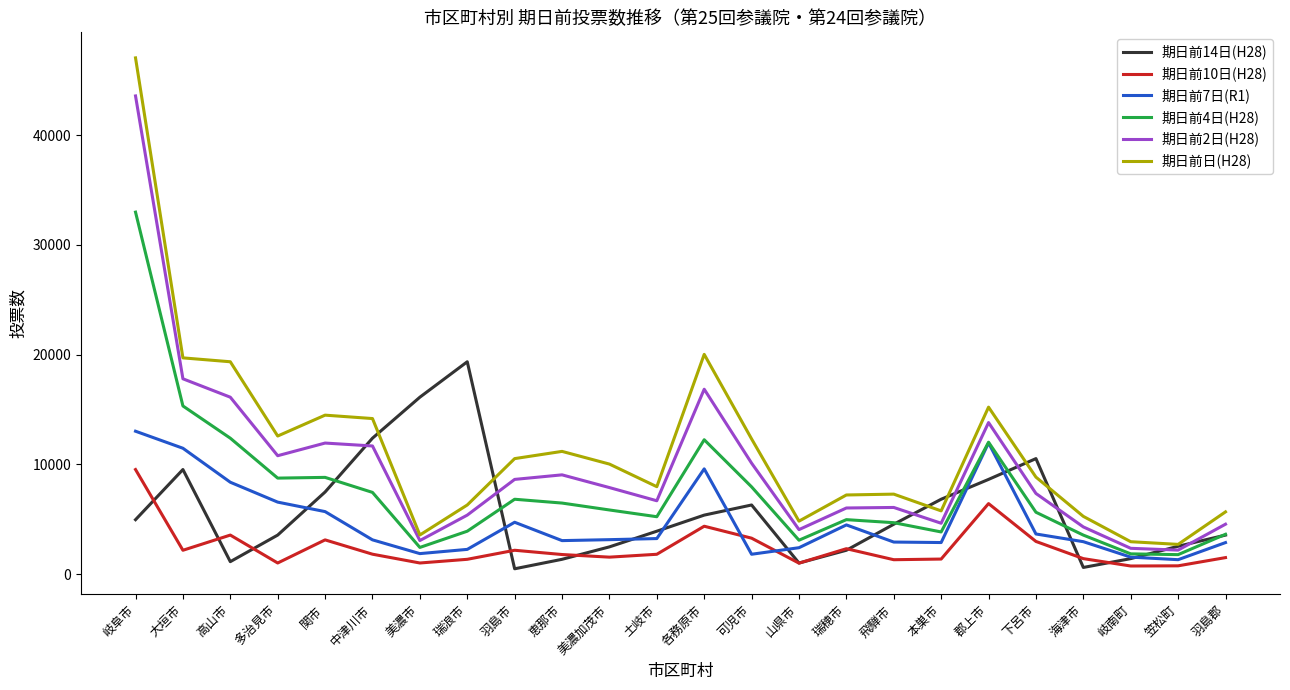

At which category does the chart reach its peak across all series?

岐阜市